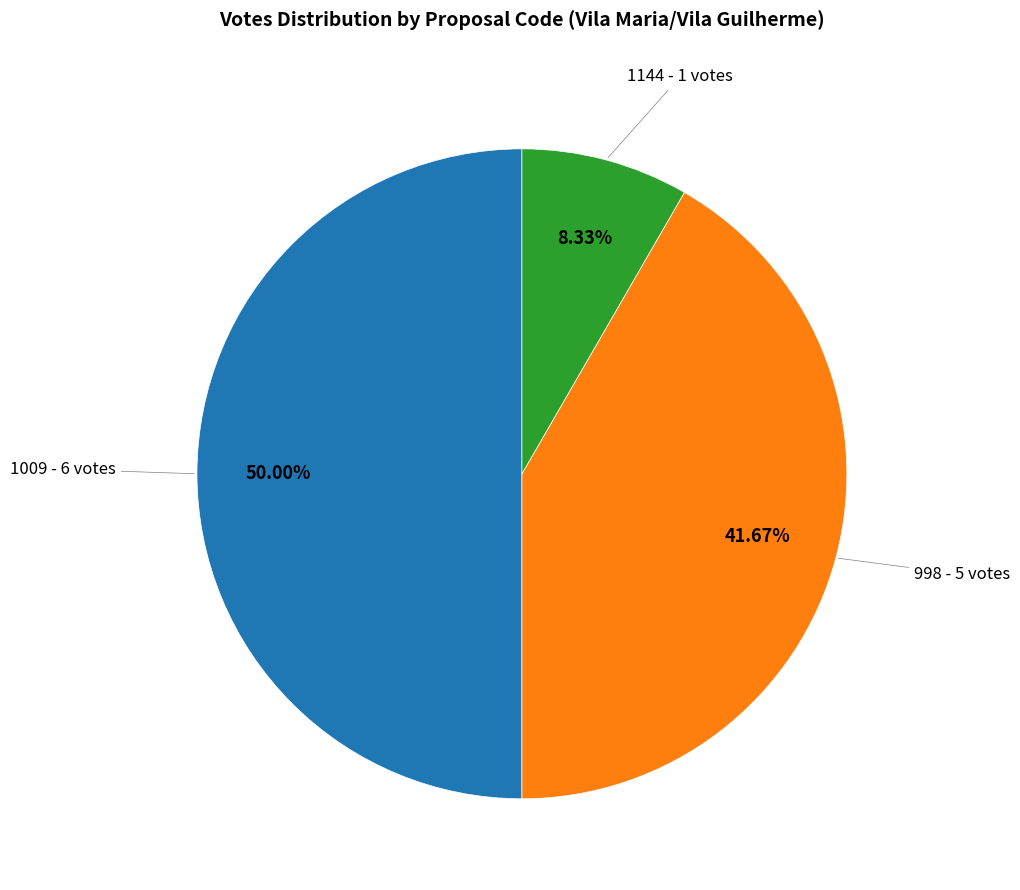

What percentage do 998 and 1009 together represent?

91.7%